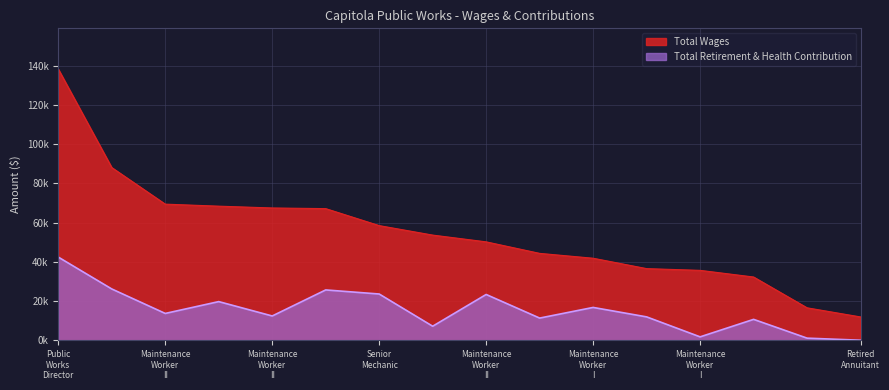

Count the number of categories in the chart.

16